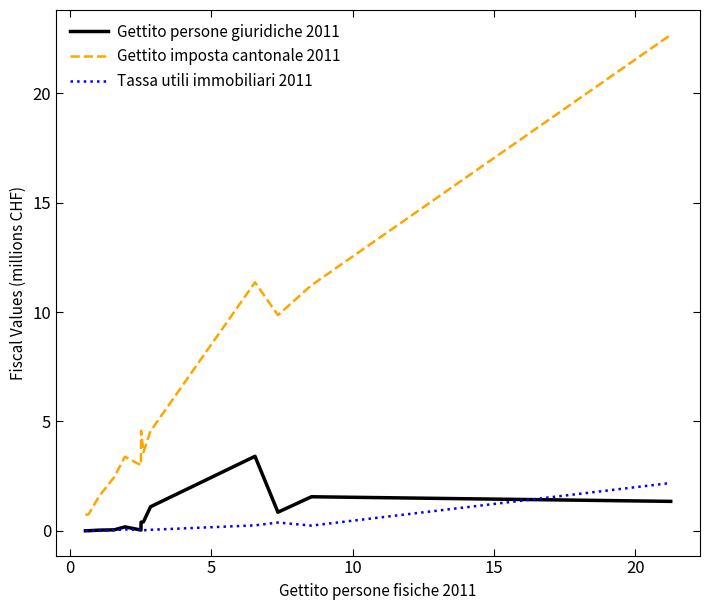

Which series has the widest spread of values?

Gettito imposta cantonale 2011